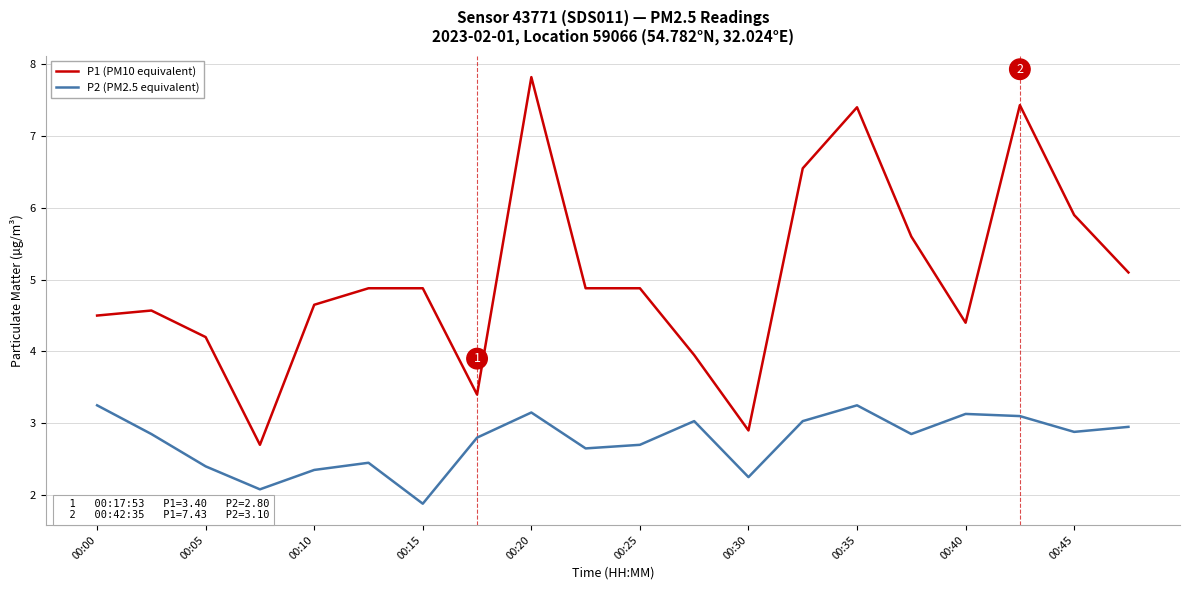

True or false: P2 (PM2.5 equivalent) and P1 (PM10 equivalent) intersect in this chart.

False